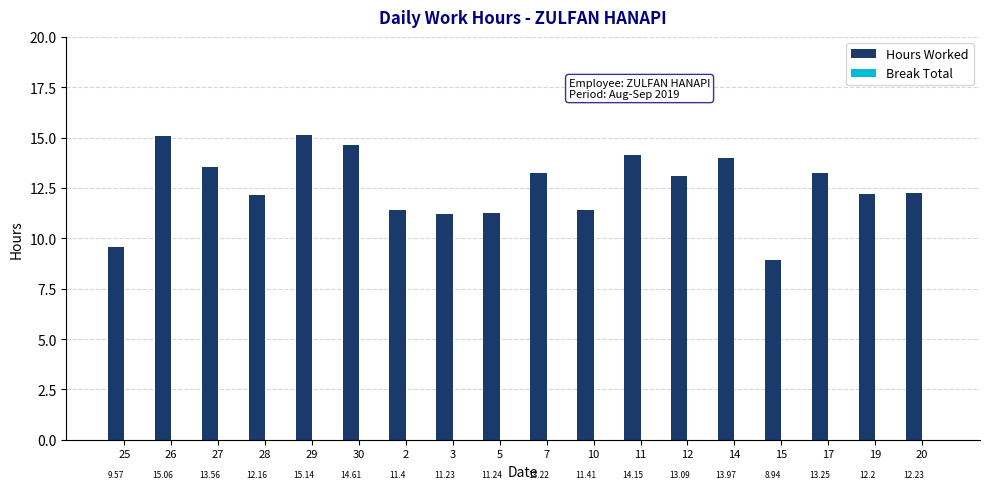

At which category does the chart reach its peak across all series?

29